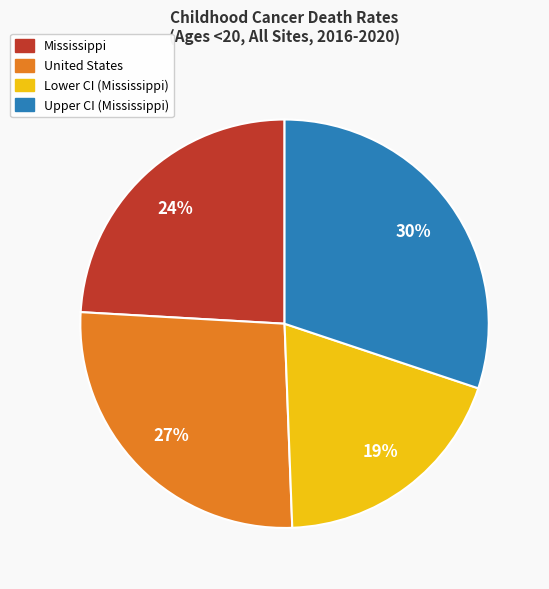

Approximately how many times larger is the value at Upper CI (Mississippi) compared to Lower CI (Mississippi)?

1.6